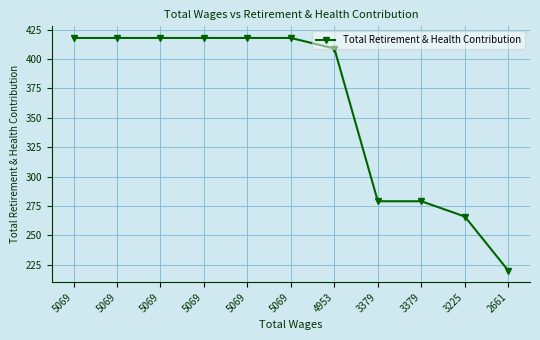

What is the value of the 8th point from the left?

279